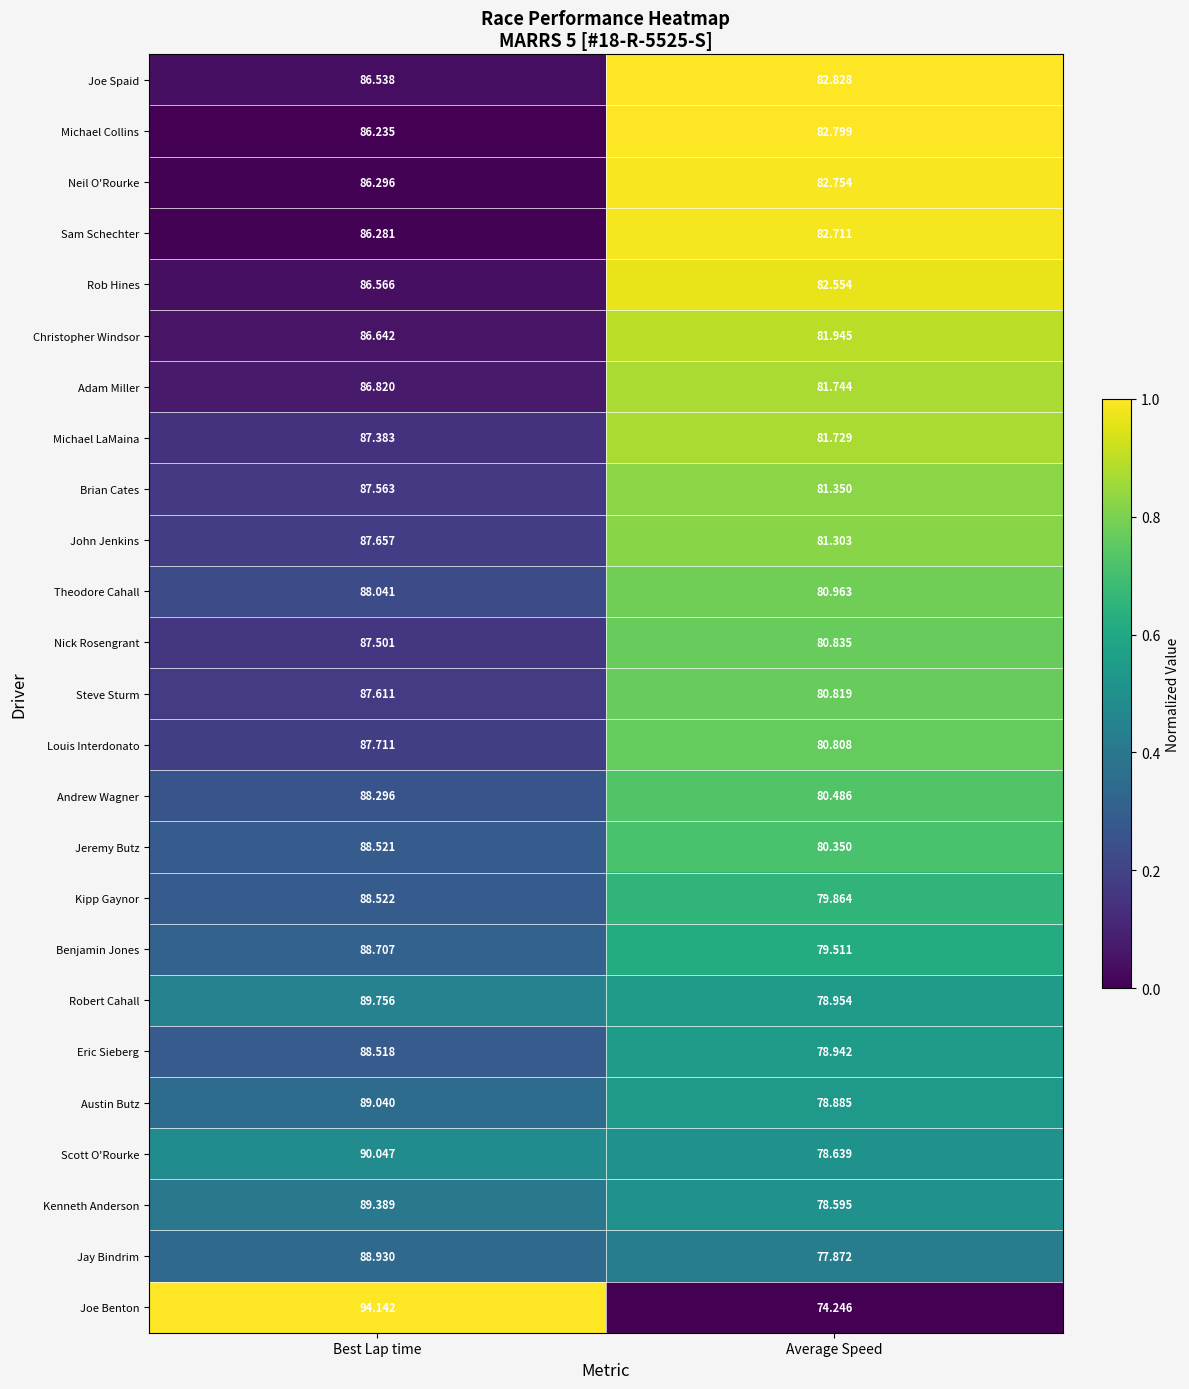

Rank the series at Best Lap time from lowest to highest value.

Michael Collins, Sam Schechter, Neil O'Rourke, Joe Spaid, Rob Hines, Christopher Windsor, Adam Miller, Michael LaMaina, Nick Rosengrant, Brian Cates, Steve Sturm, John Jenkins, Louis Interdonato, Theodore Cahall, Andrew Wagner, Eric Sieberg, Jeremy Butz, Kipp Gaynor, Benjamin Jones, Jay Bindrim, Austin Butz, Kenneth Anderson, Robert Cahall, Scott O'Rourke, Joe Benton